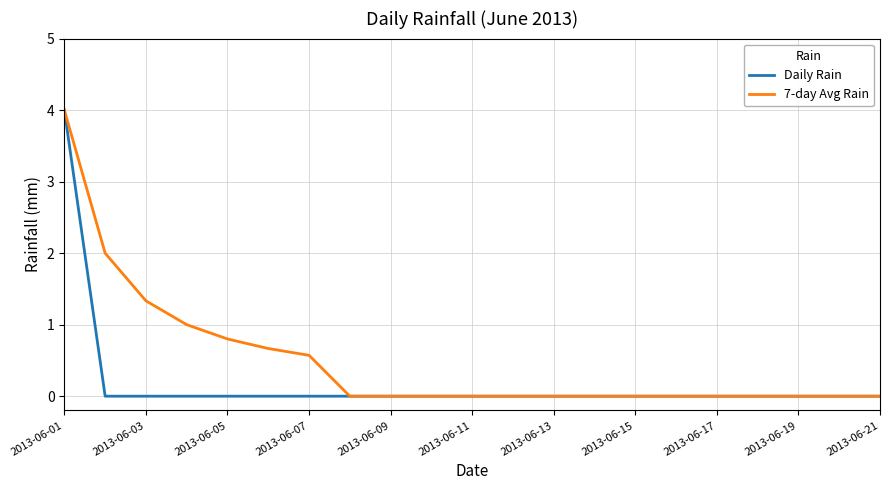

Which series has the largest total across all categories?

7-day Avg Rain